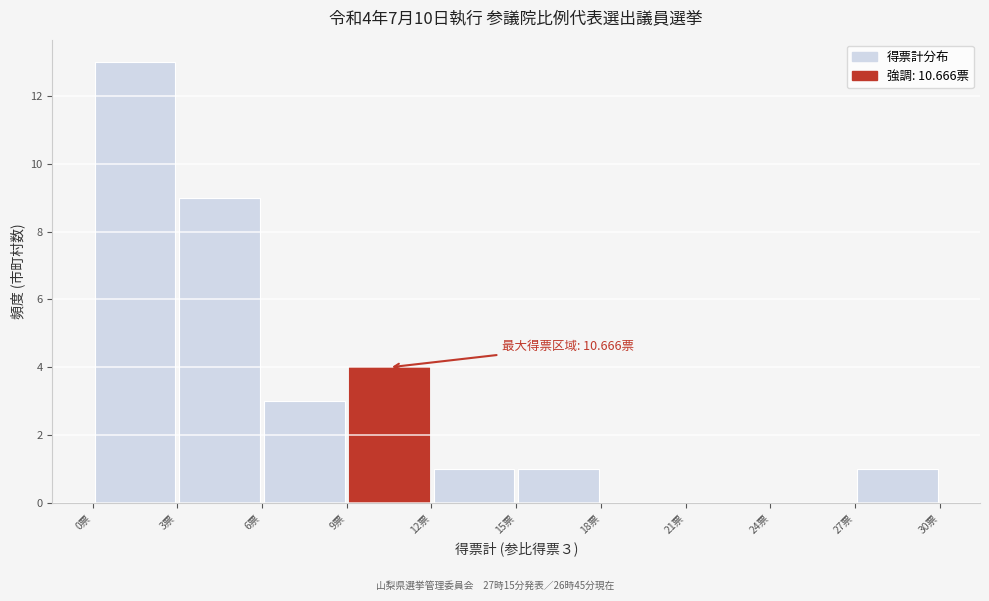

Over which range of the x-axis is the bar tallest?

0 to 3